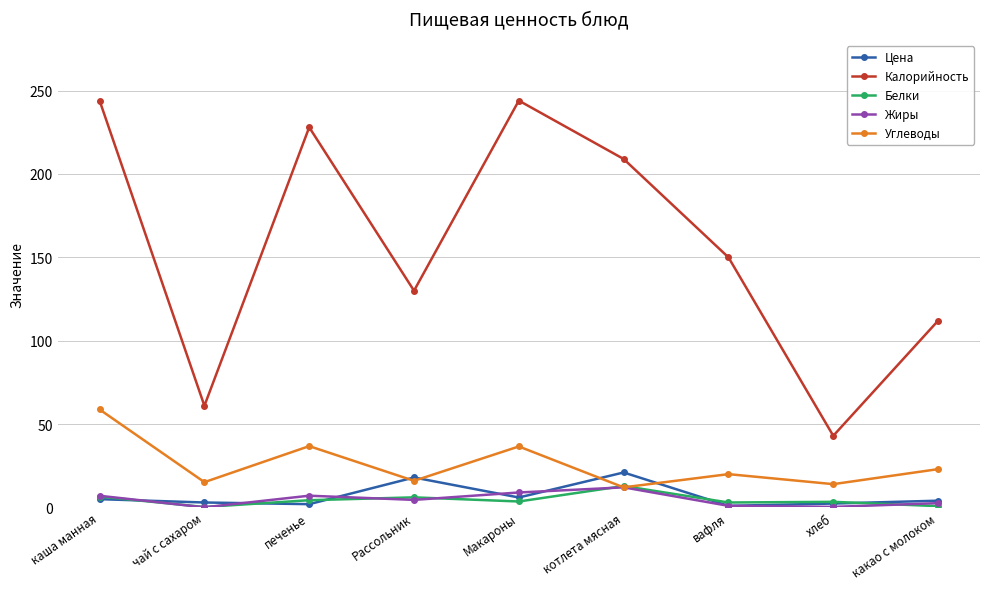

Is the value of Калорийность at вафля greater than the value of Цена at чай с сахаром?

Yes